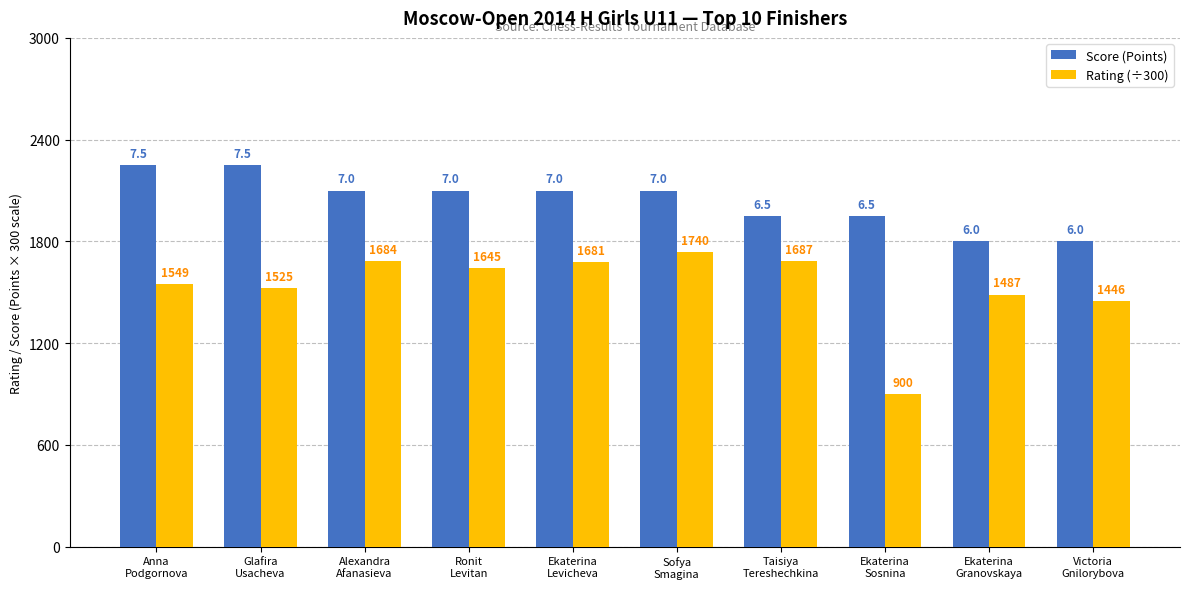

What is the difference between the maximum and minimum values in the Score (Points) series?

1.5